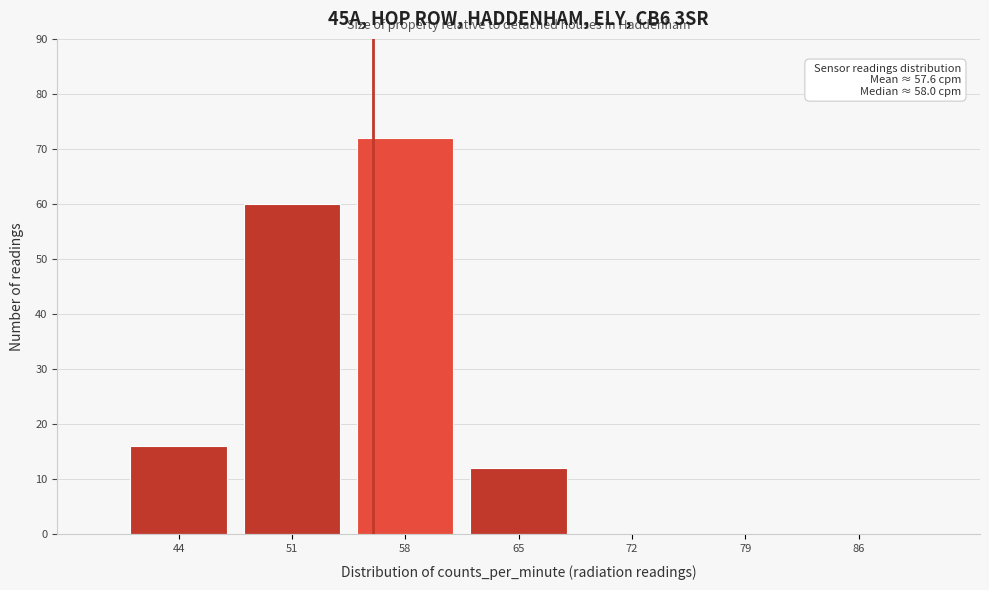

Reading left to right, list all the values displayed in this chart.

44=16	51=60	58=72	65=12	72=0	79=0	86=0